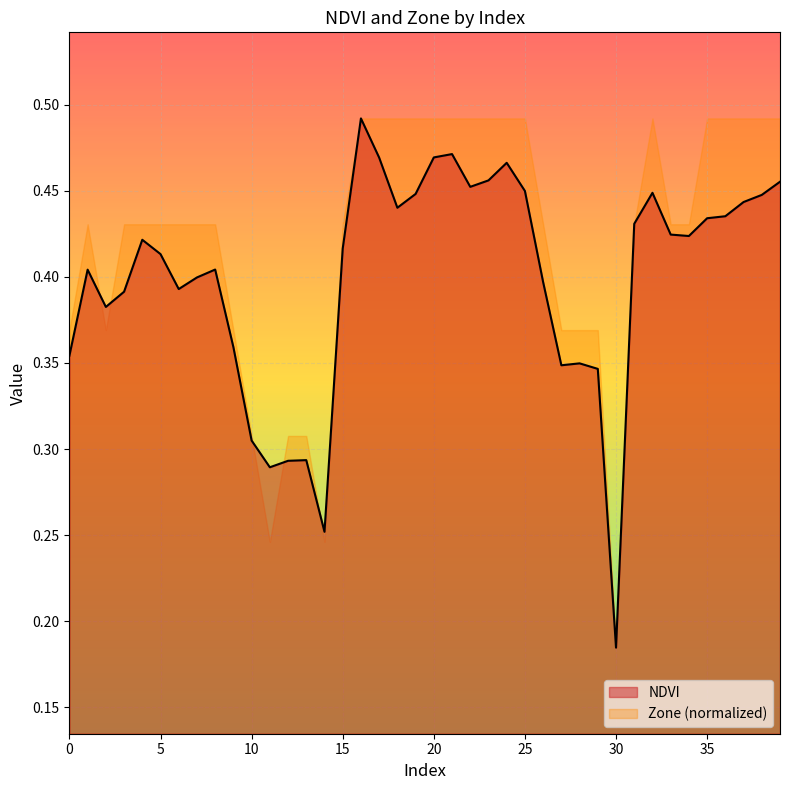

True or false: the data has more than 1 interior local peaks.

True